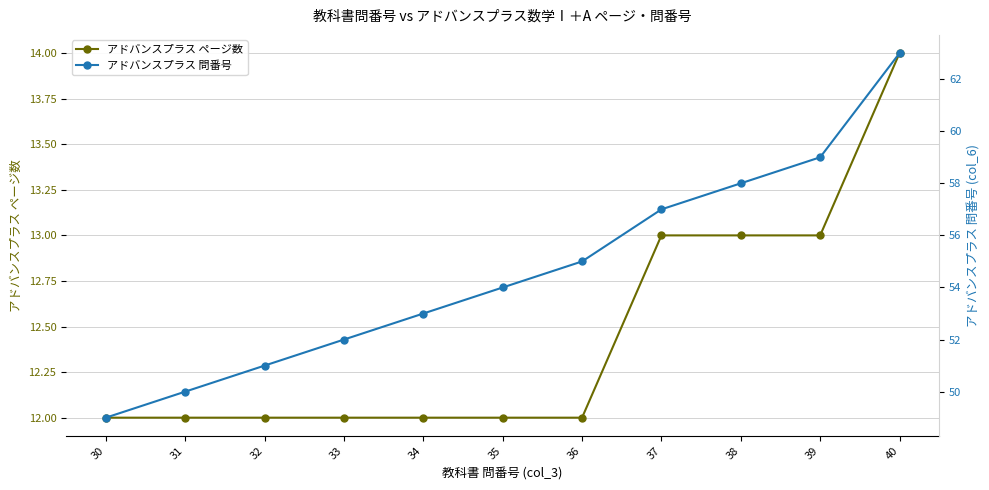

What is the value of the アドバンスプラス 問番号 point at the 5th from the left?

53